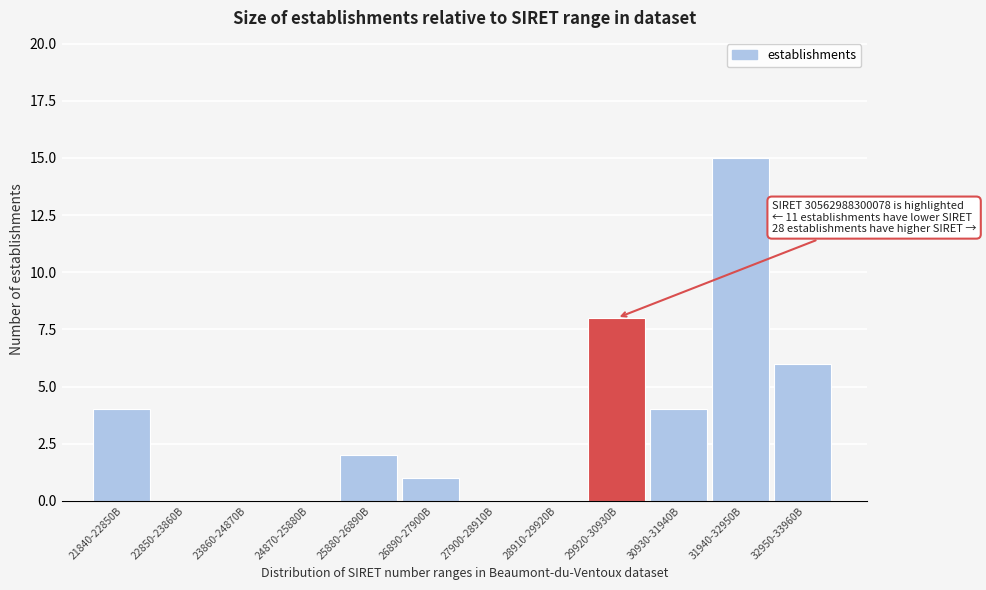

Reading left to right, list all the values displayed in this chart.

21840-22850B=4	22850-23860B=0	23860-24870B=0	24870-25880B=0	25880-26890B=2	26890-27900B=1	27900-28910B=0	28910-29920B=0	29920-30930B=8	30930-31940B=4	31940-32950B=15	32950-33960B=6